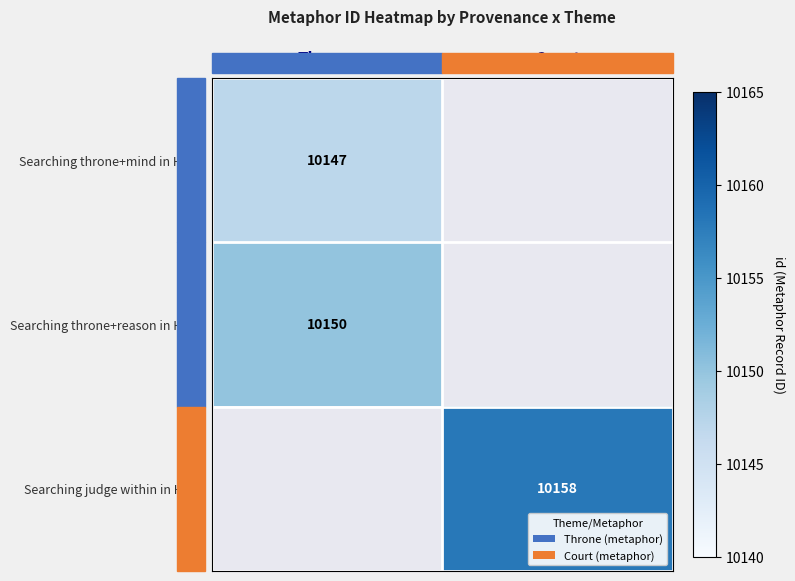

True or false: Searching throne+reason in HDIS has a value of 14379 at Throne.

False